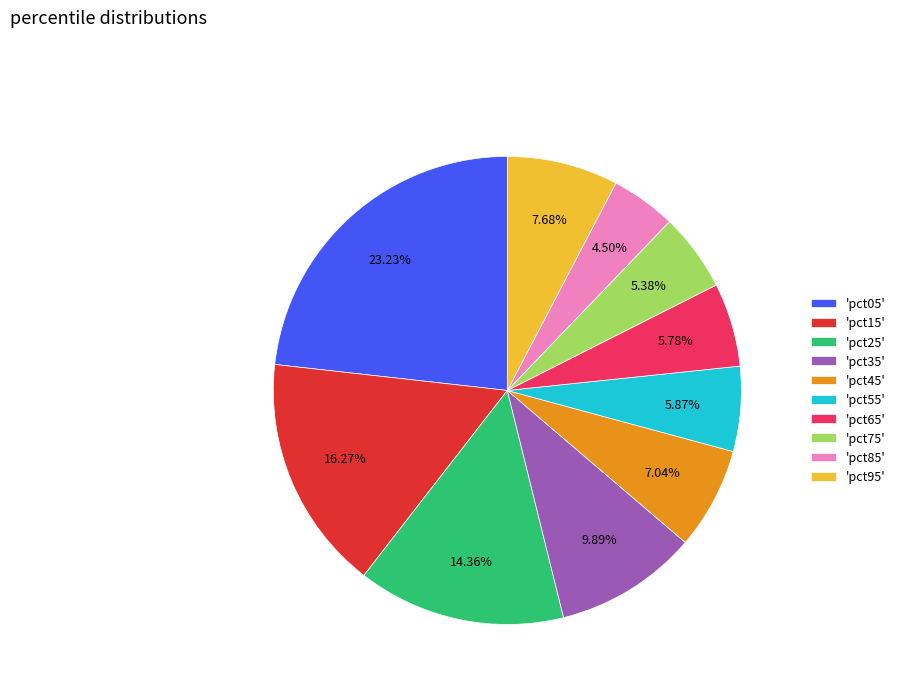

Between 'pct05' and 'pct35', which is larger?

'pct05'